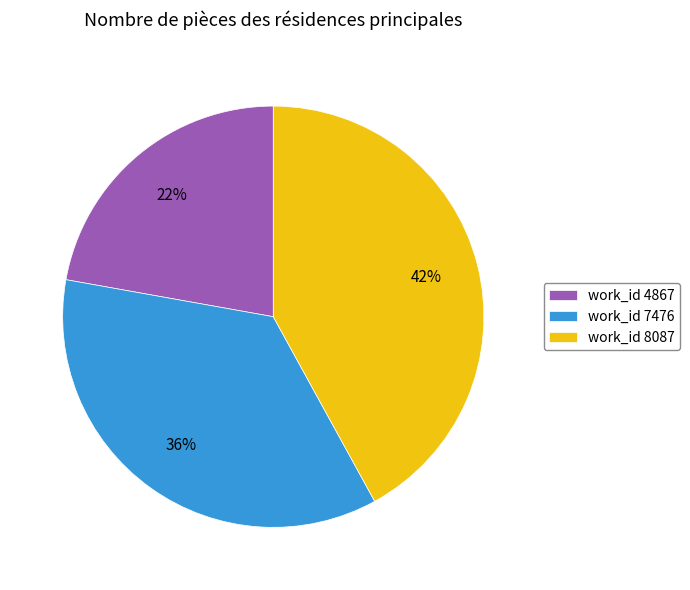

Which slice is the smallest?

work_id 4867